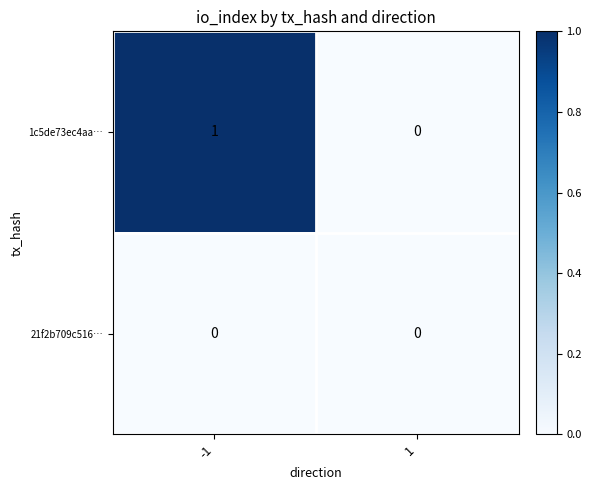

Which series has the largest range (max minus min)?

1c5de73ec4aa…